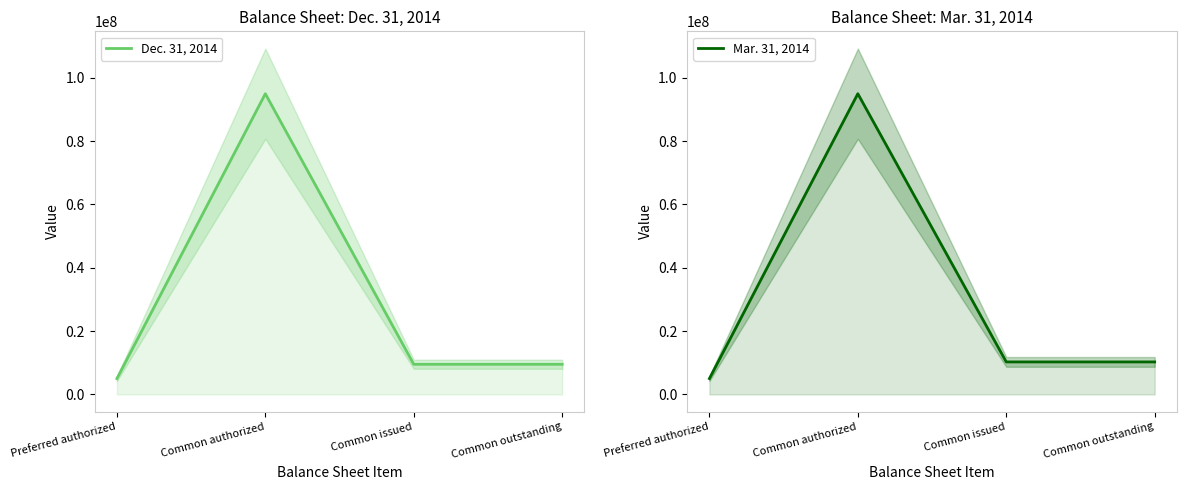

Which label corresponds to the smallest value in the chart?

Preferred authorized